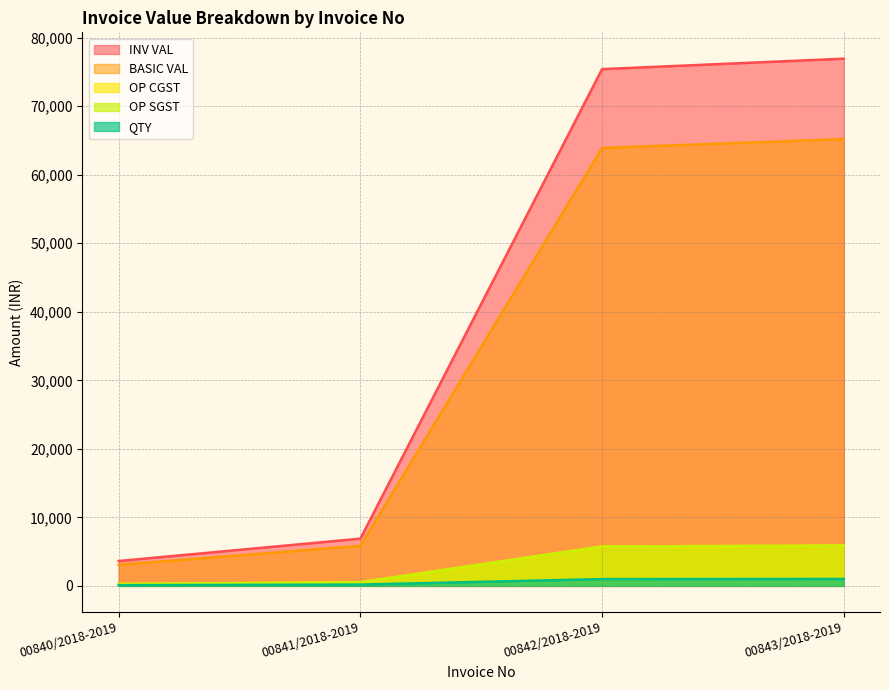

How many data points in BASIC VAL are above 63904?

2